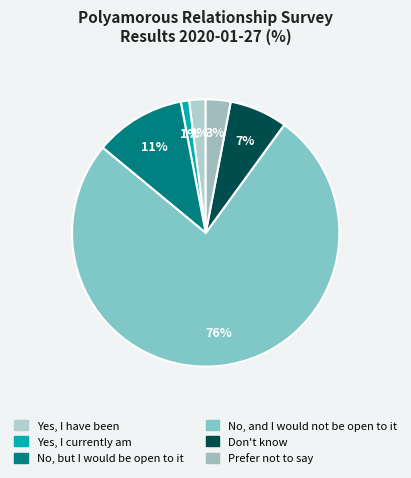

To the nearest percent, what portion does Yes, I currently am represent?

1%